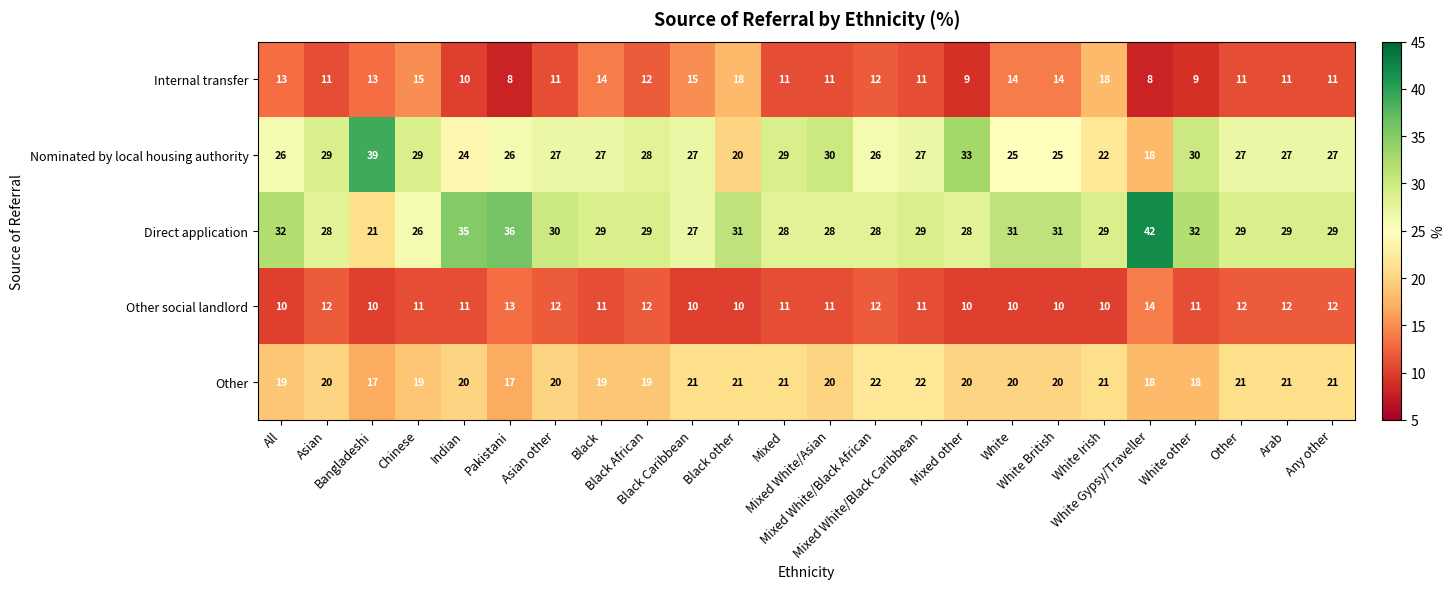

What is the lowest value of the Nominated by local housing authority series?

18